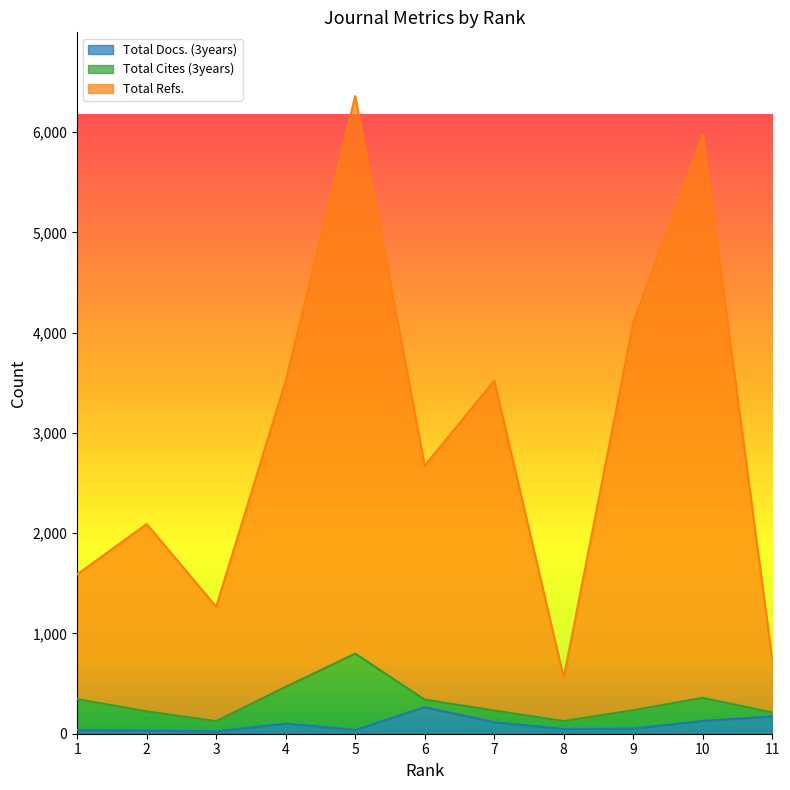

Read the Total Docs. (3years) value at 7.

115